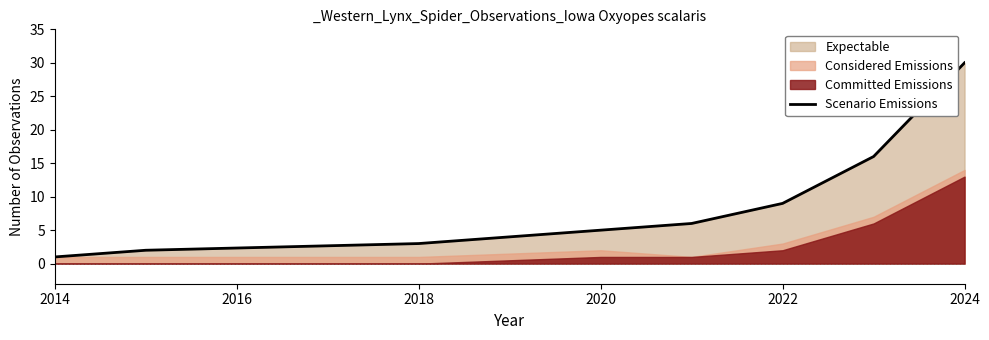

What is the change in value from 2014 to 2018?

+2